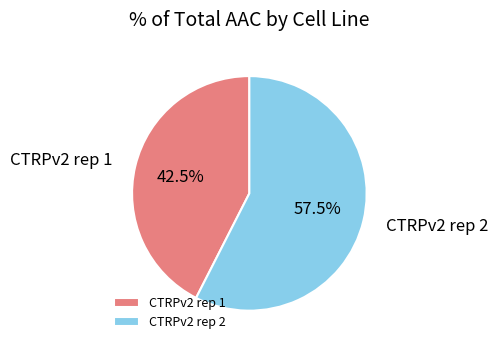

Which slice is the smallest?

CTRPv2 rep 1